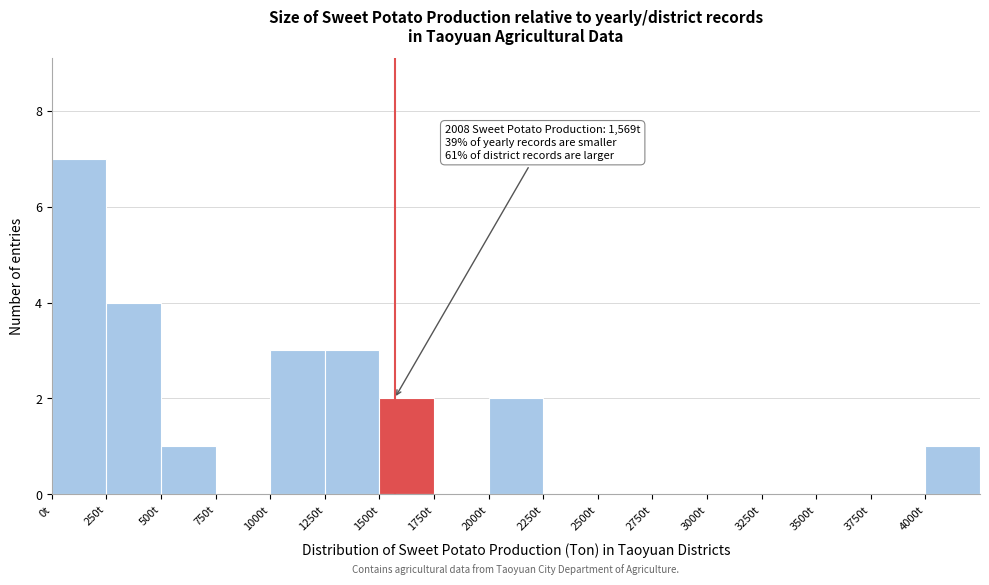

Over which range of the x-axis is the bar tallest?

0 to 250